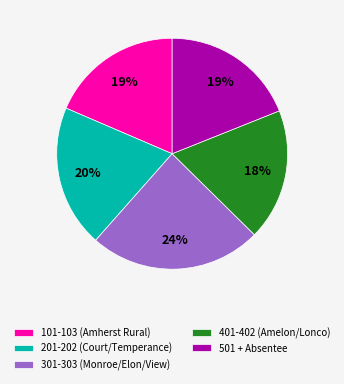

What percentage is the 401-402 (Amelon/Lonco) slice, to the nearest percent?

18%